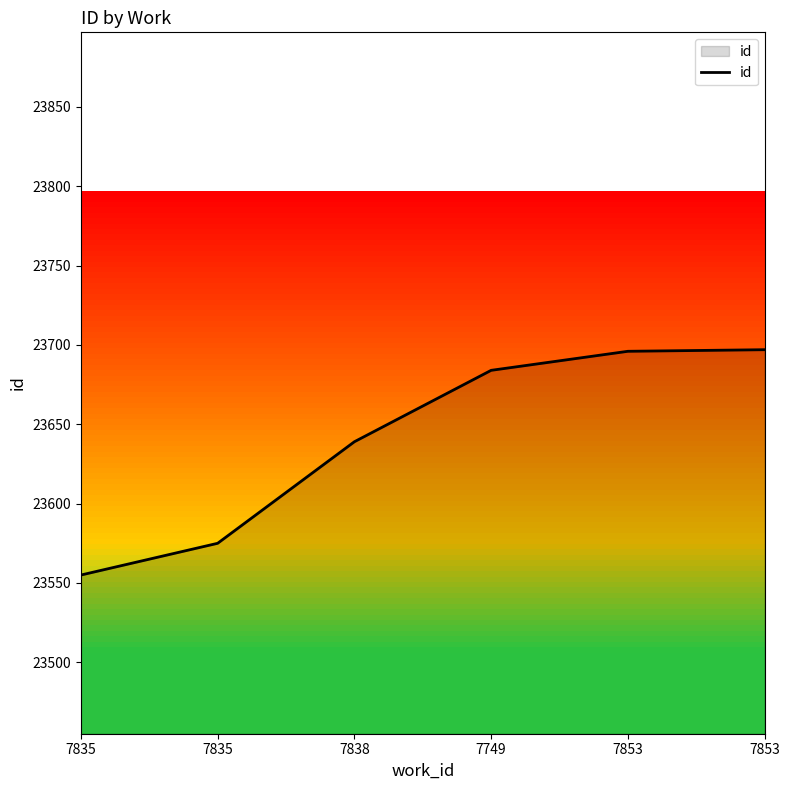

How many distinct data groups are displayed?

1